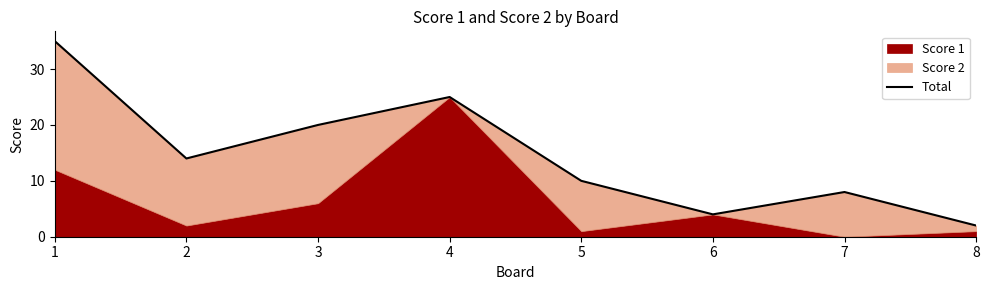

What is the change in value from 2 to 7?

-6